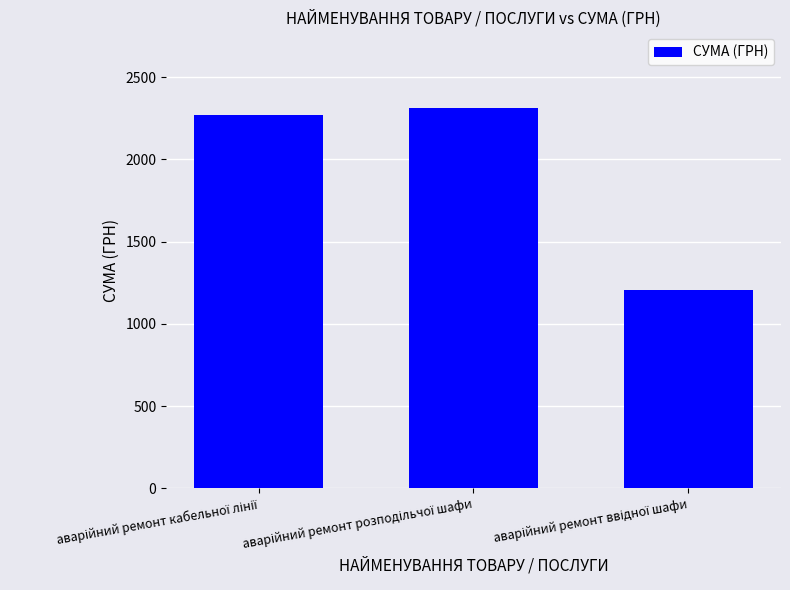

What is the average value?

1927.9